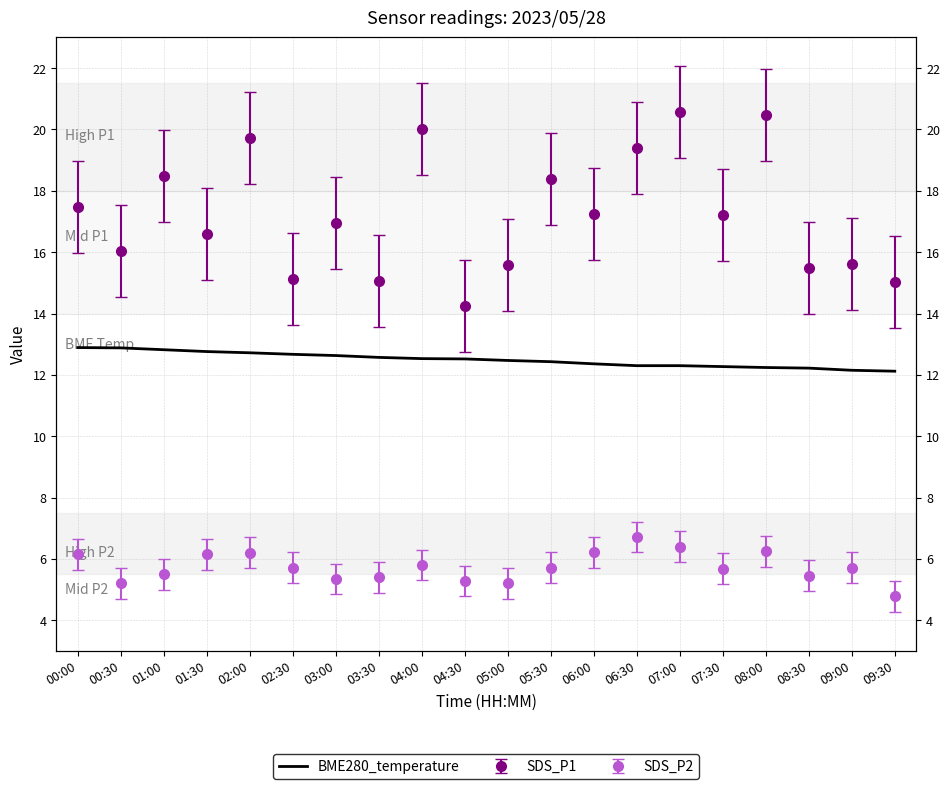

What position from the right is 08:00?

4